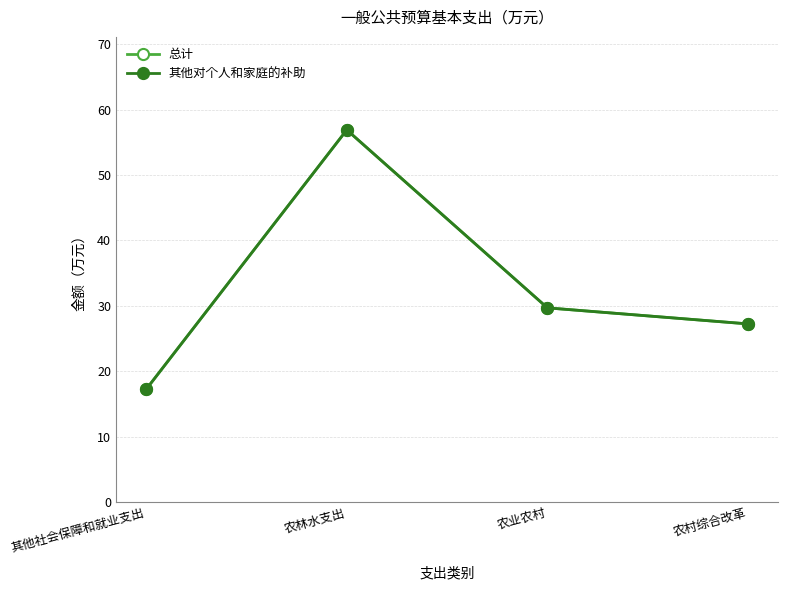

Is this an area chart (filled region under the line)?

No